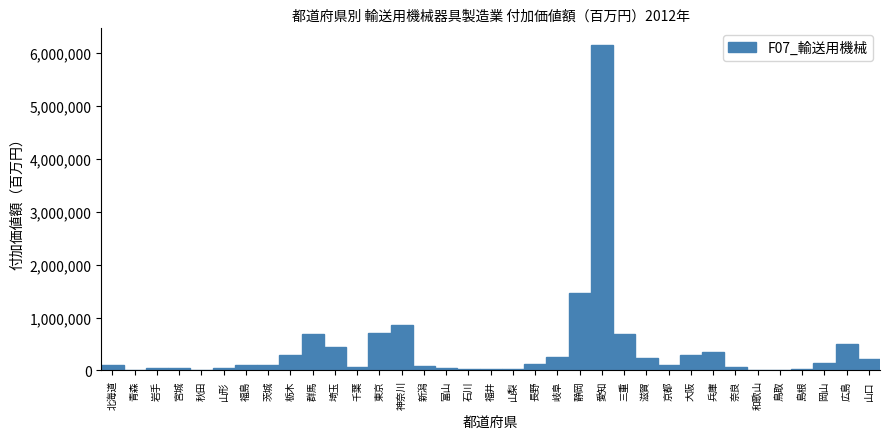

At which label is the value closest to 3083077?

静岡